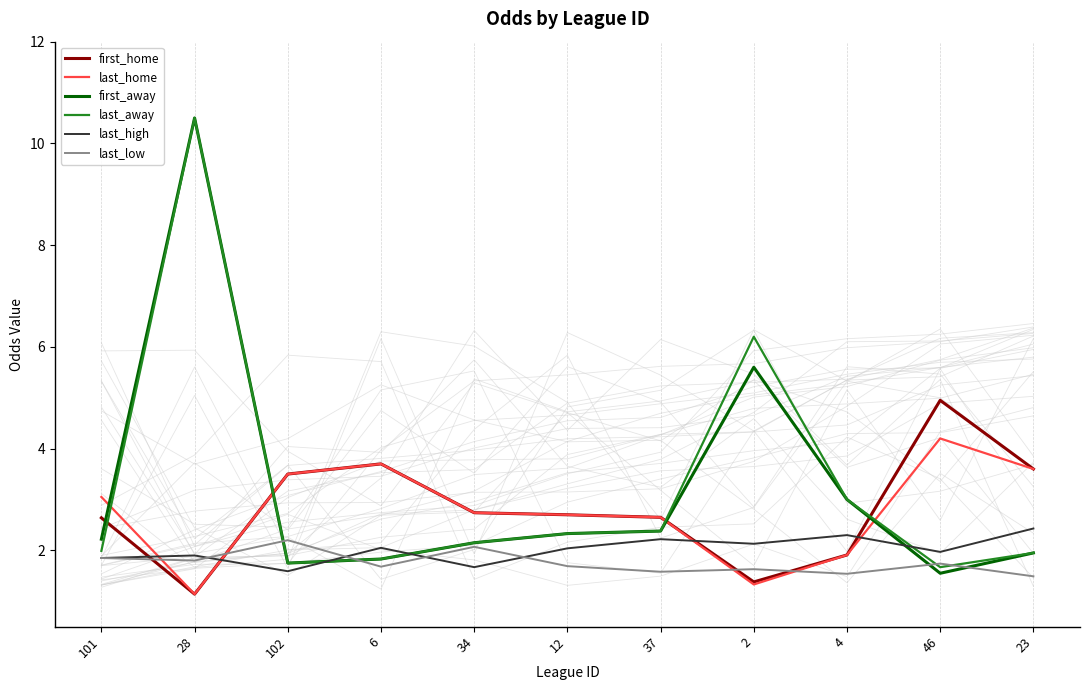

How many lines are shown in the chart?

6